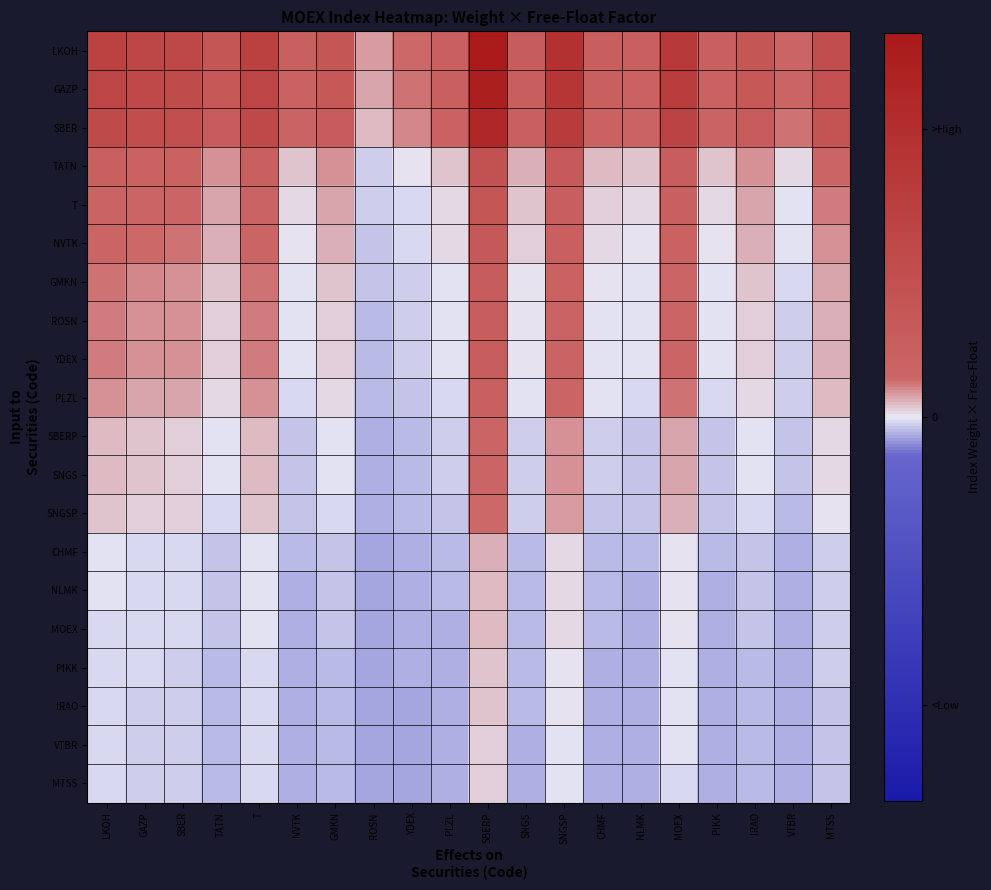

Which series has the largest range (max minus min)?

LKOH